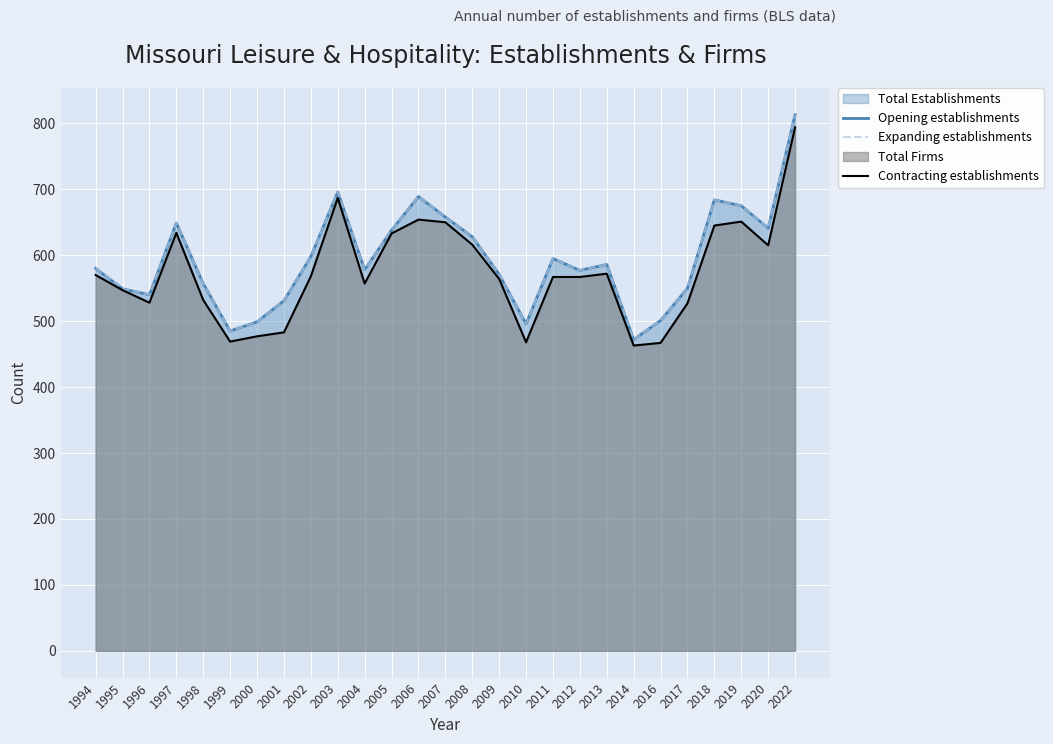

Reading left to right, extract all data points from this chart.

Opening establishments: 580	549	540	649	557	485	499	531	598	696	578	638	689	658	628	571	496	595	577	586	472	501	550	684	675	641	813
Expanding establishments: 580	549	540	649	557	485	499	531	598	696	578	638	689	658	628	571	496	595	577	586	472	501	550	684	675	641	813
Contracting establishments: 570	547	528	634	532	469	477	483	568	687	557	633	654	650	616	564	468	567	567	572	463	467	527	645	651	615	794